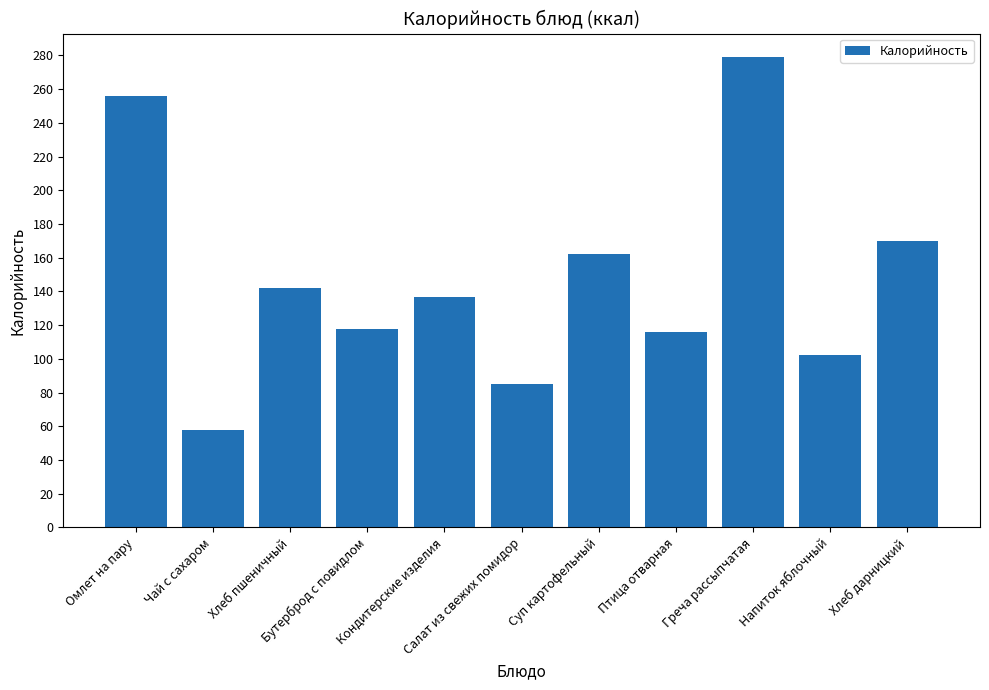

Reading left to right, list all the values displayed in this chart.

Омлет на пару=256.0	Чай с сахаром=58.0	Хлеб пшеничный=142.0	Бутерброд с повидлом=118.0	Кондитерские изделия=136.5	Салат из свежих помидор=85.0	Суп картофельный=162.0	Птица отварная=116.0	Греча рассыпчатая=279.0	Напиток яблочный=102.0	Хлеб дарницкий=170.0